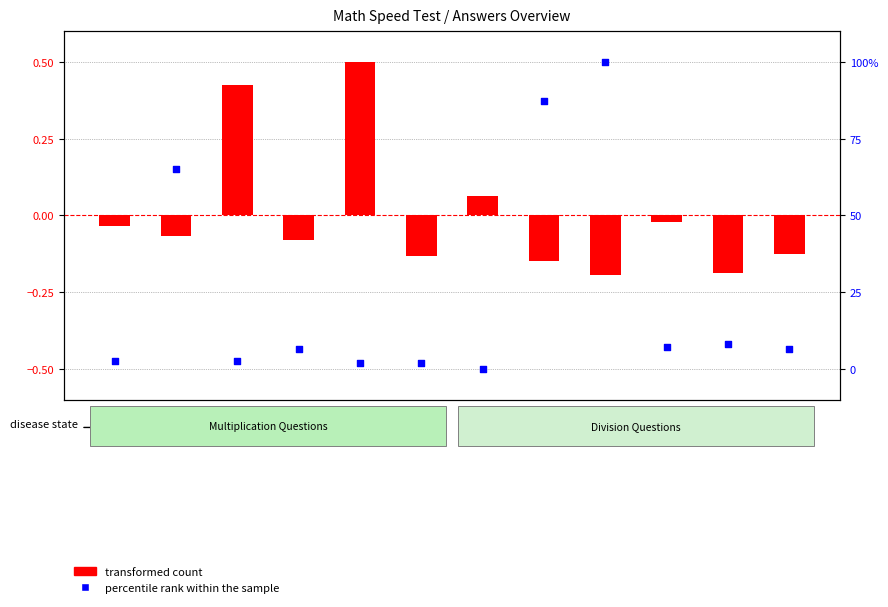

What is the total value across all series at Q4?

6.3